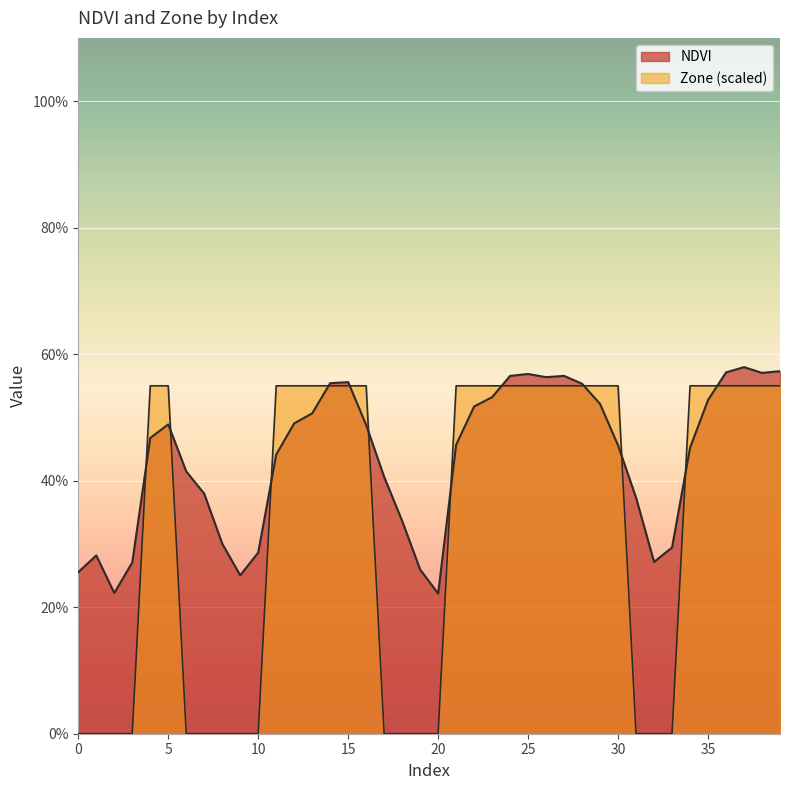

What is the difference between the maximum and minimum values in the Zone series?

0.6